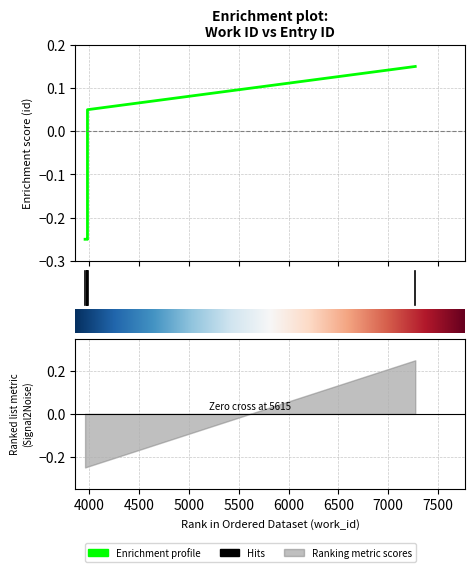

Reading left to right, what are all the values shown in this chart?

-0.2	-0.2	-0.2	-0.2	-0.2	0.0	0.0	0.0	0.0	0.2